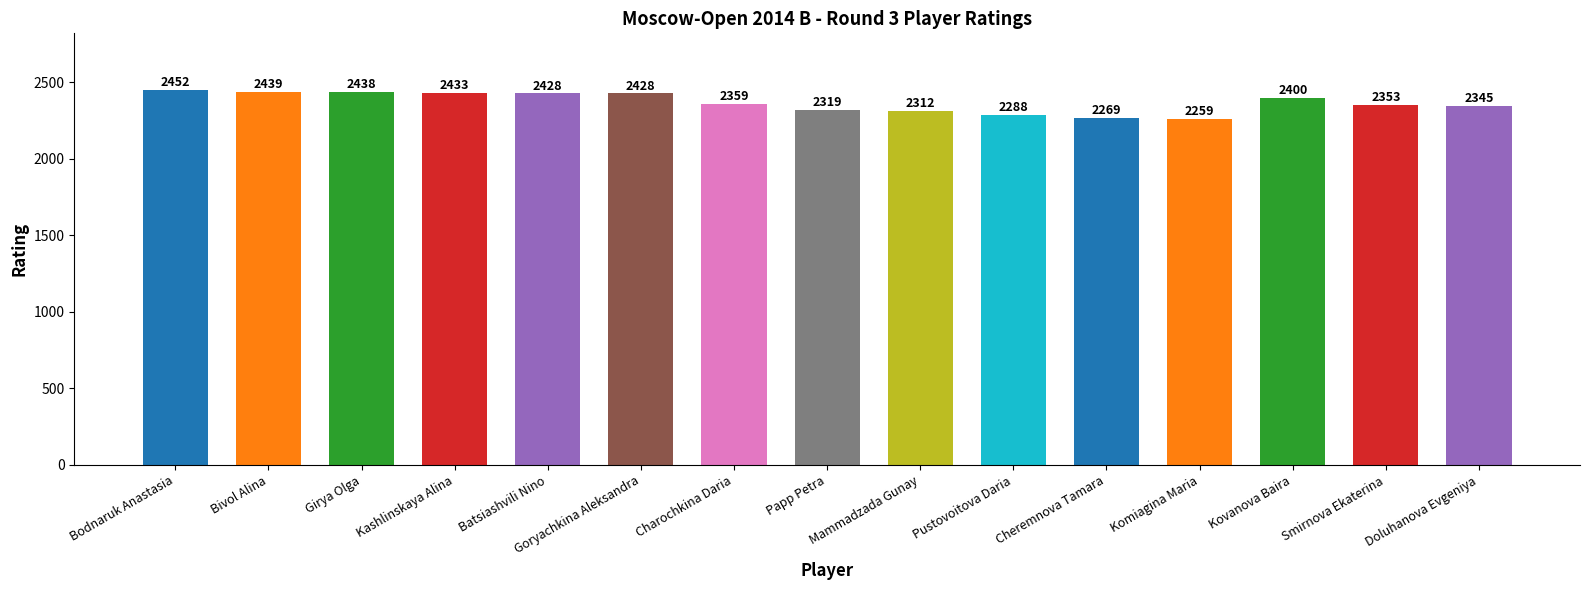

What is the average value?

2368